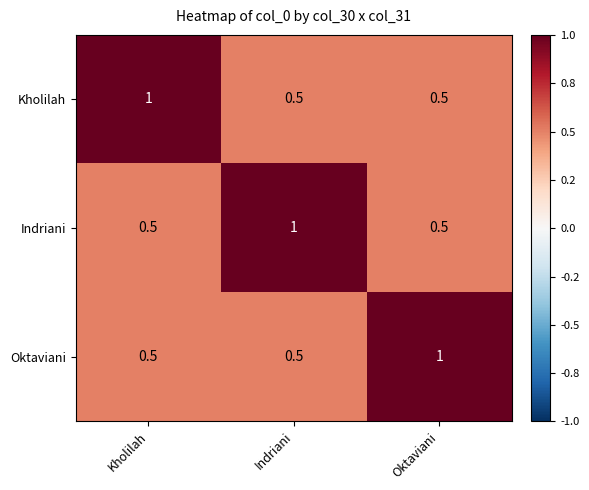

What is the sum of the Oktaviani values at Oktaviani and Indriani?

1.5